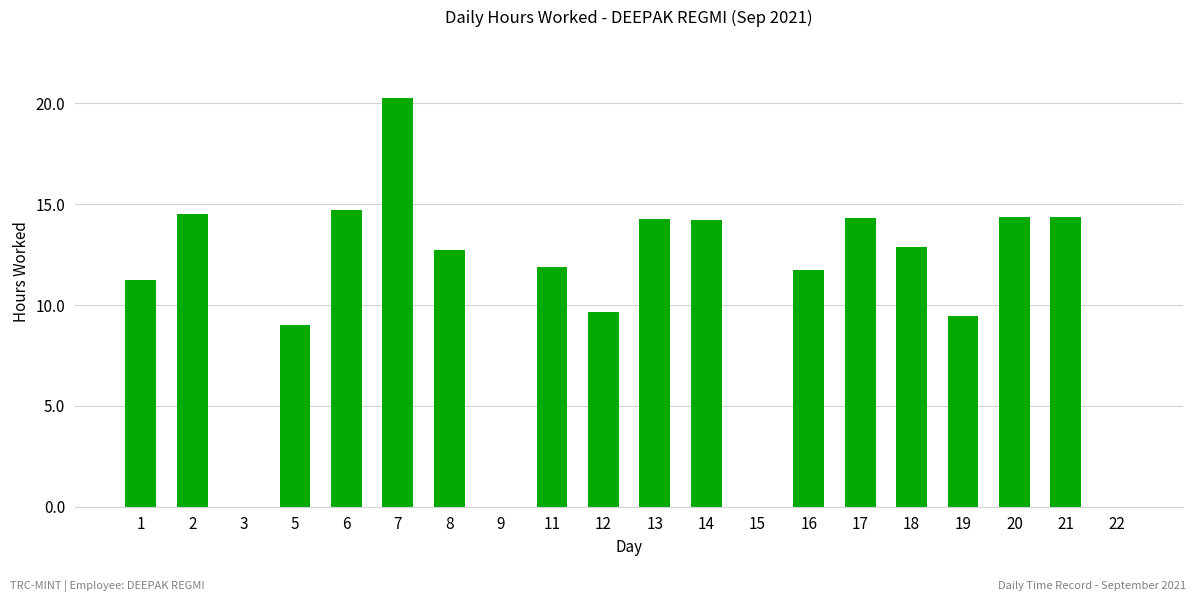

How many series are shown in this chart?

1